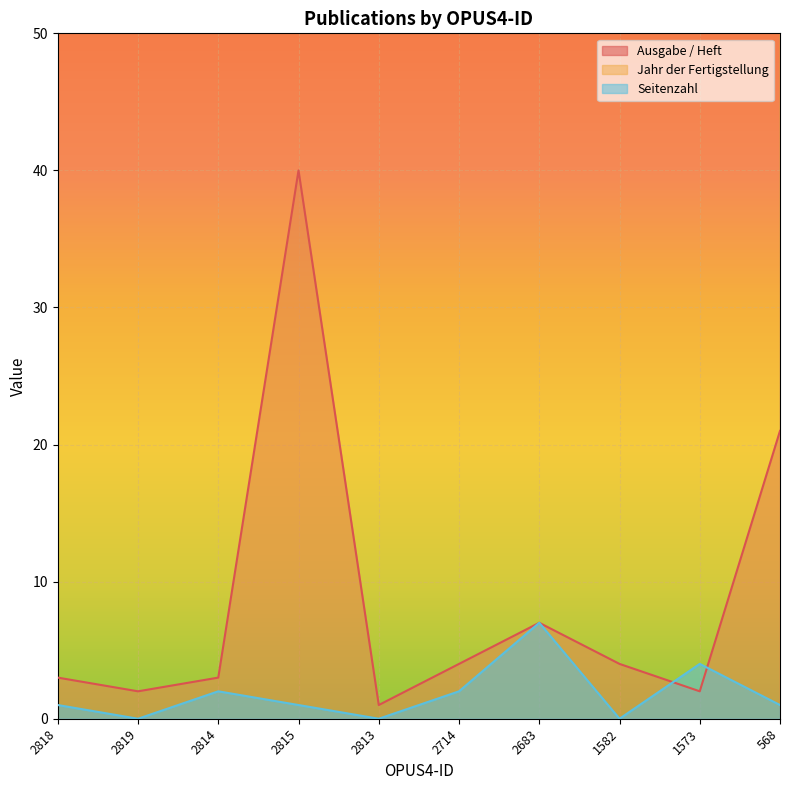

True or false: Ausgabe / Heft and Jahr der Fertigstellung cross at least once.

False